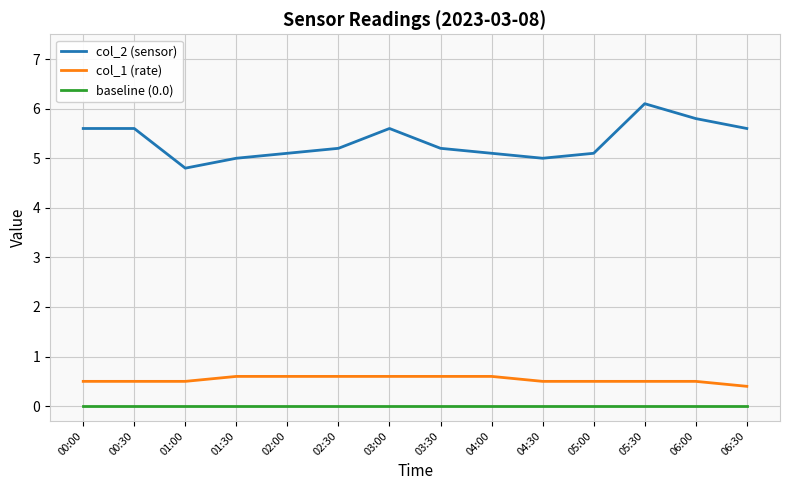

Which series has the largest total across all categories?

col_2 (sensor)